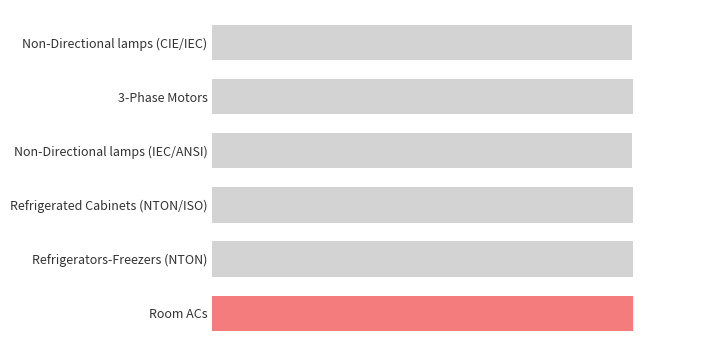

Does the chart contain any negative values?

No